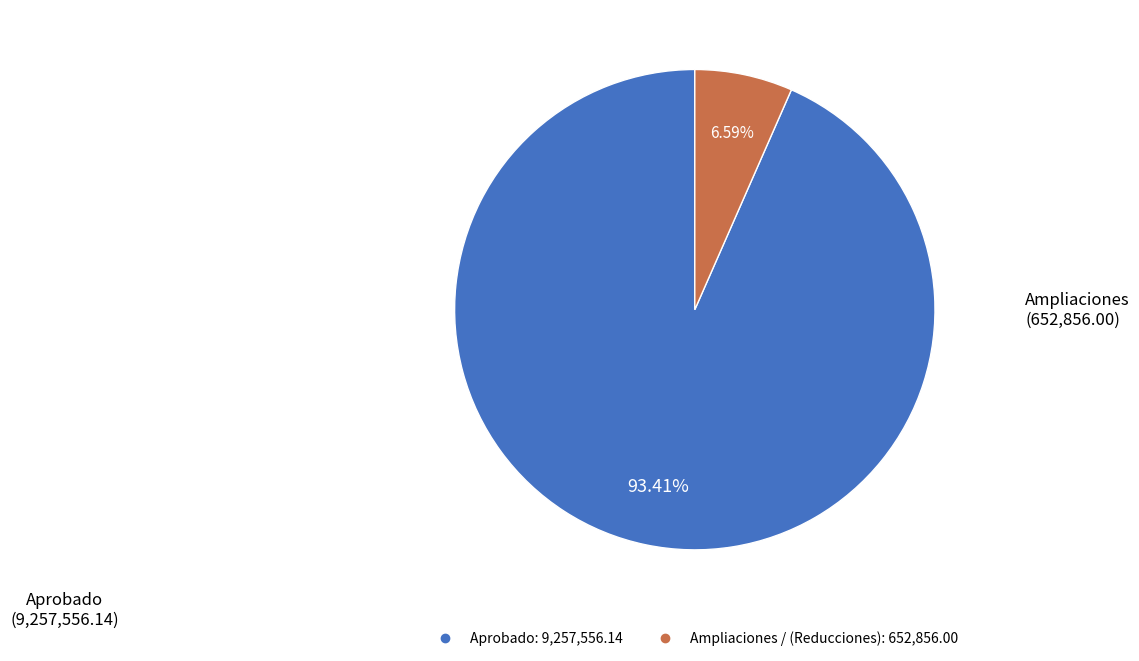

To the nearest percent, what is the difference between the largest and smallest slice percentages?

87%